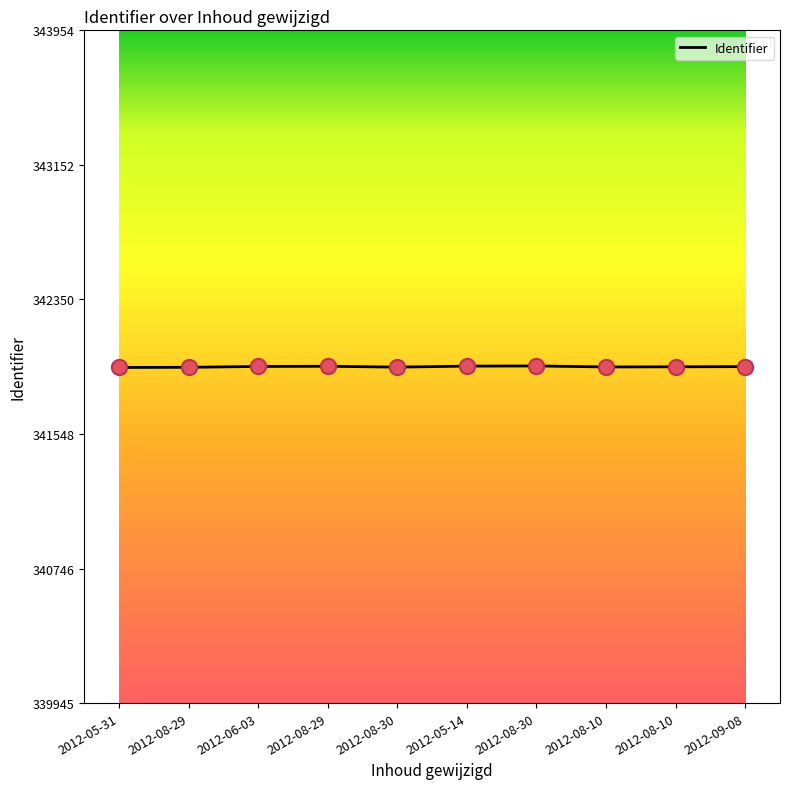

What is the ratio of the value at 2012-05-14 to the value at 2012-08-29?

1.0